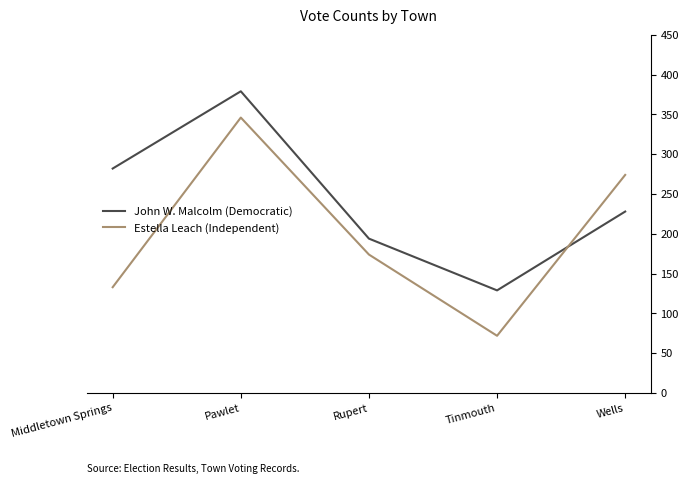

What is the approximate value of John W. Malcolm (Democratic) at Rupert?

194